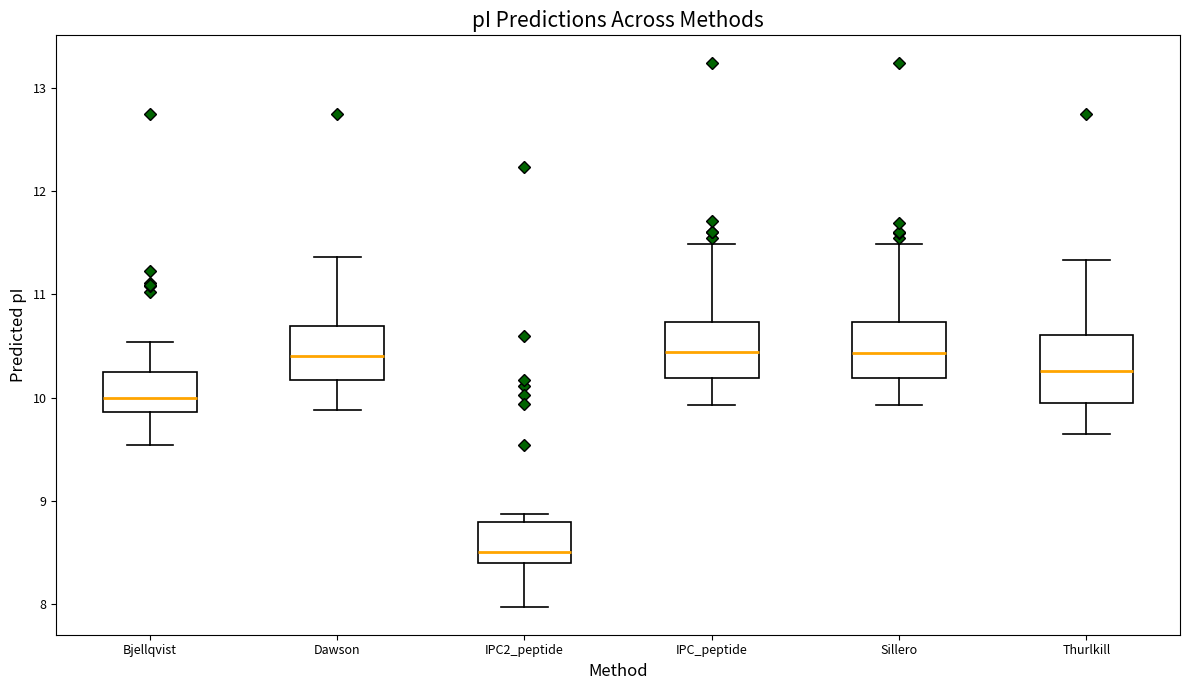

Comparing the boxes themselves (not the whiskers), which one is the tallest?

Thurlkill